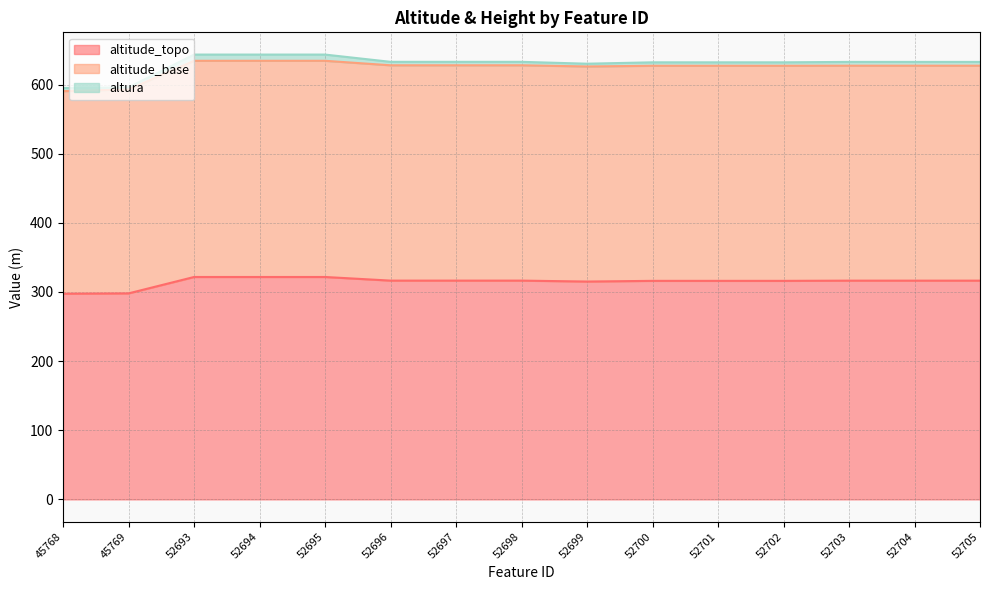

Which series changed the most between 52699 and 52703?

altitude_topo